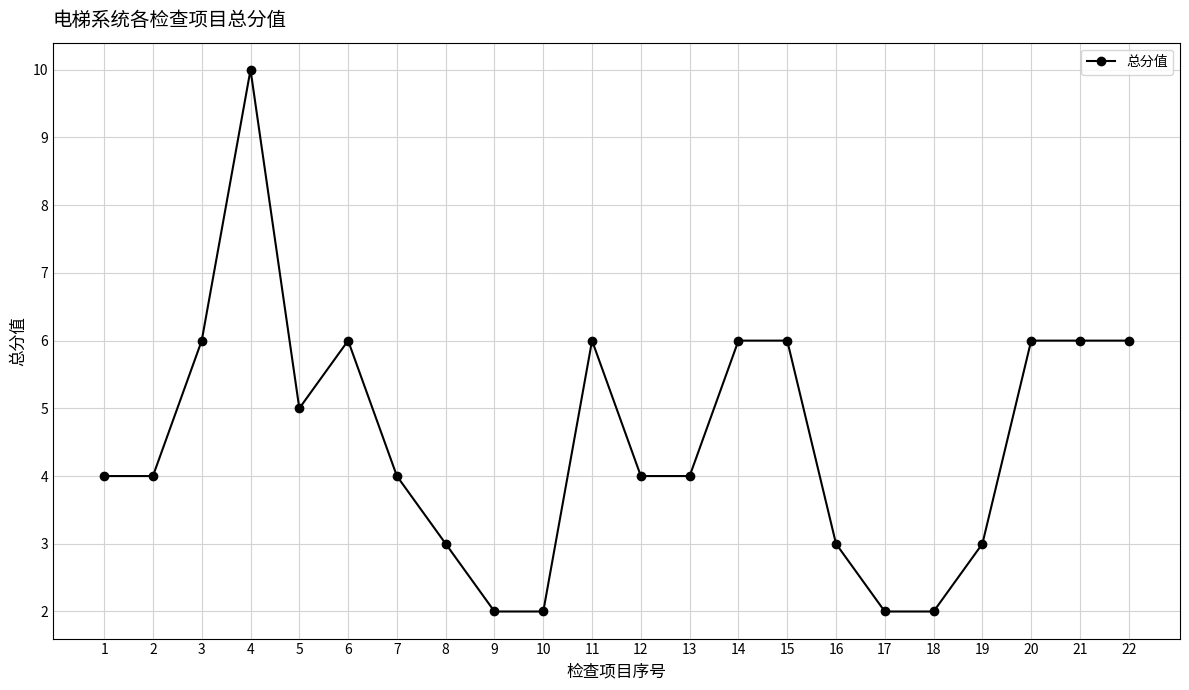

What is the greatest value displayed?

10